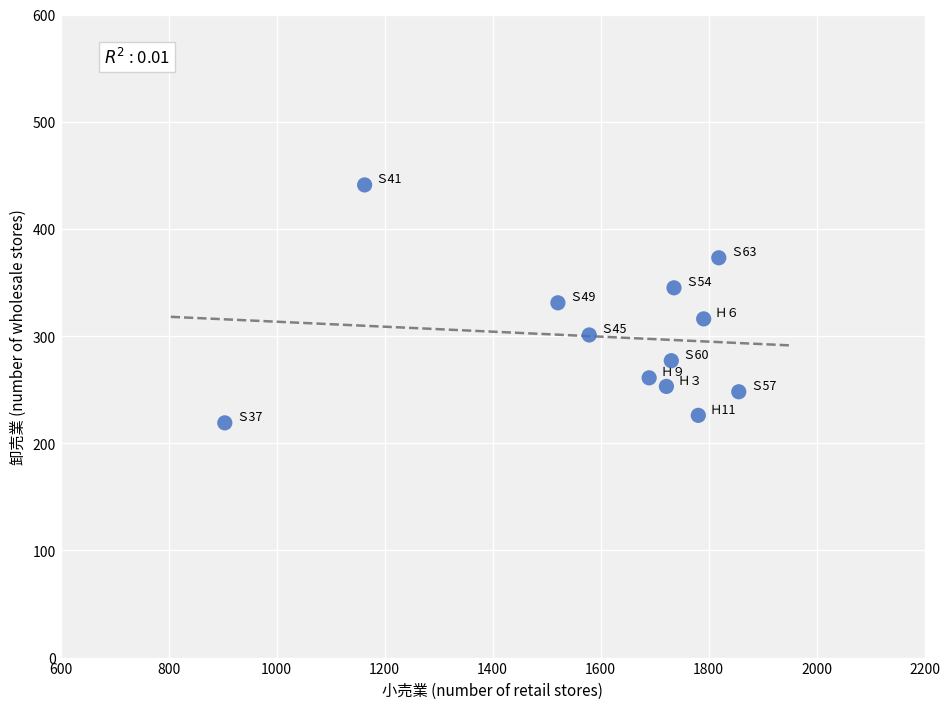

What is the range of X values (max minus min)?

952